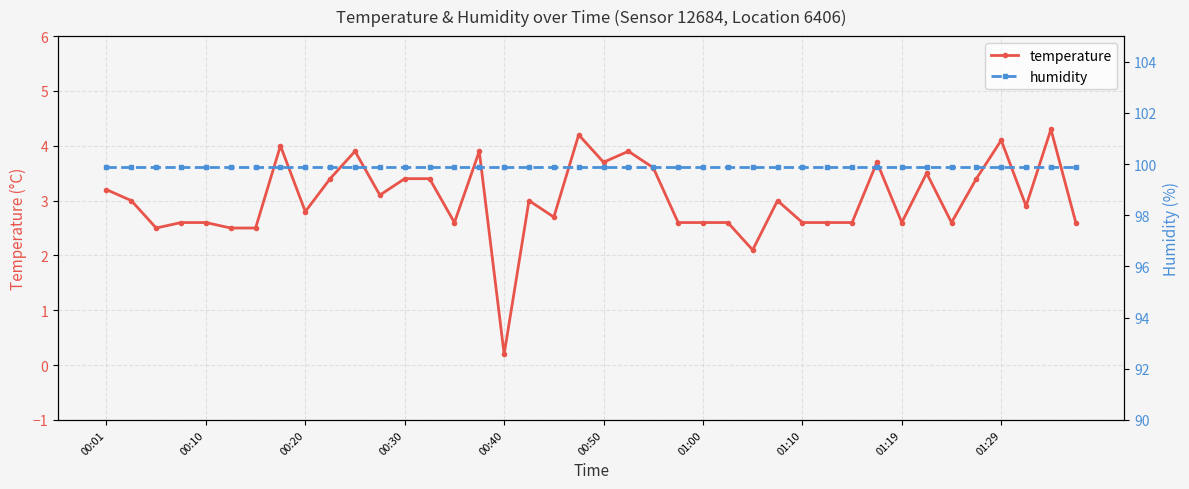

True or false: temperature has a value of 1.3 at 00:50.

False